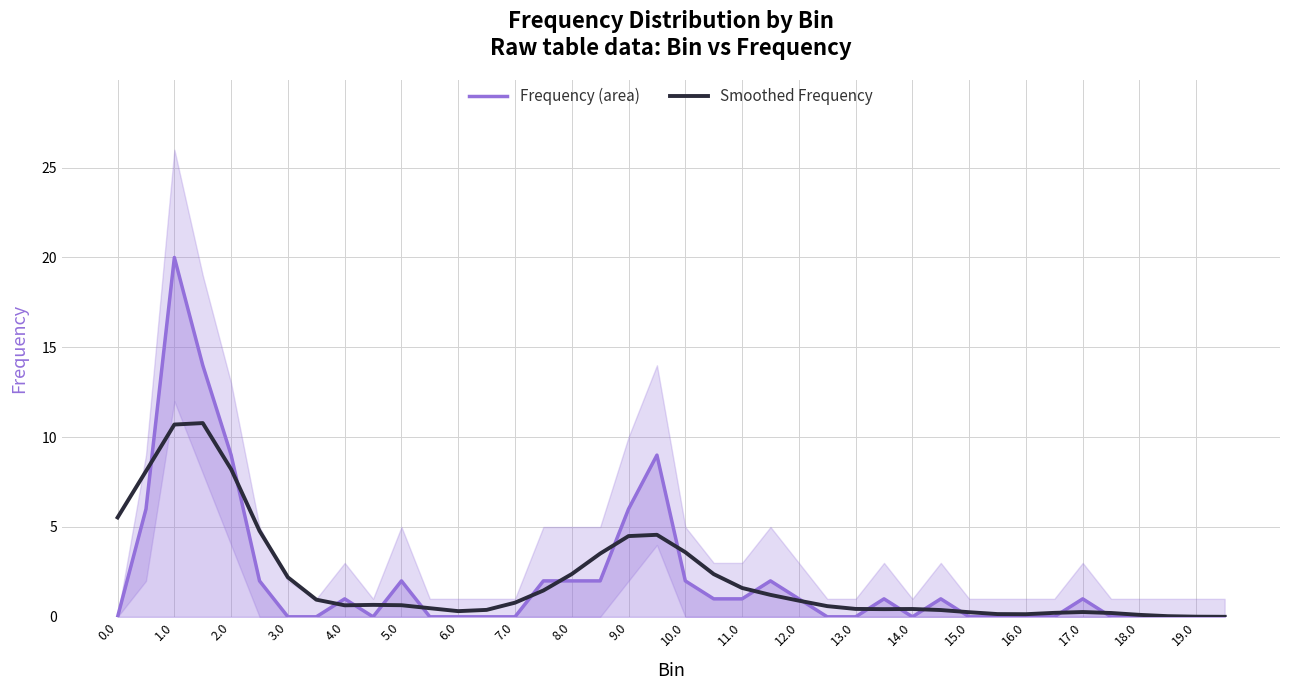

What is the maximum value for Frequency (area)?

20.0